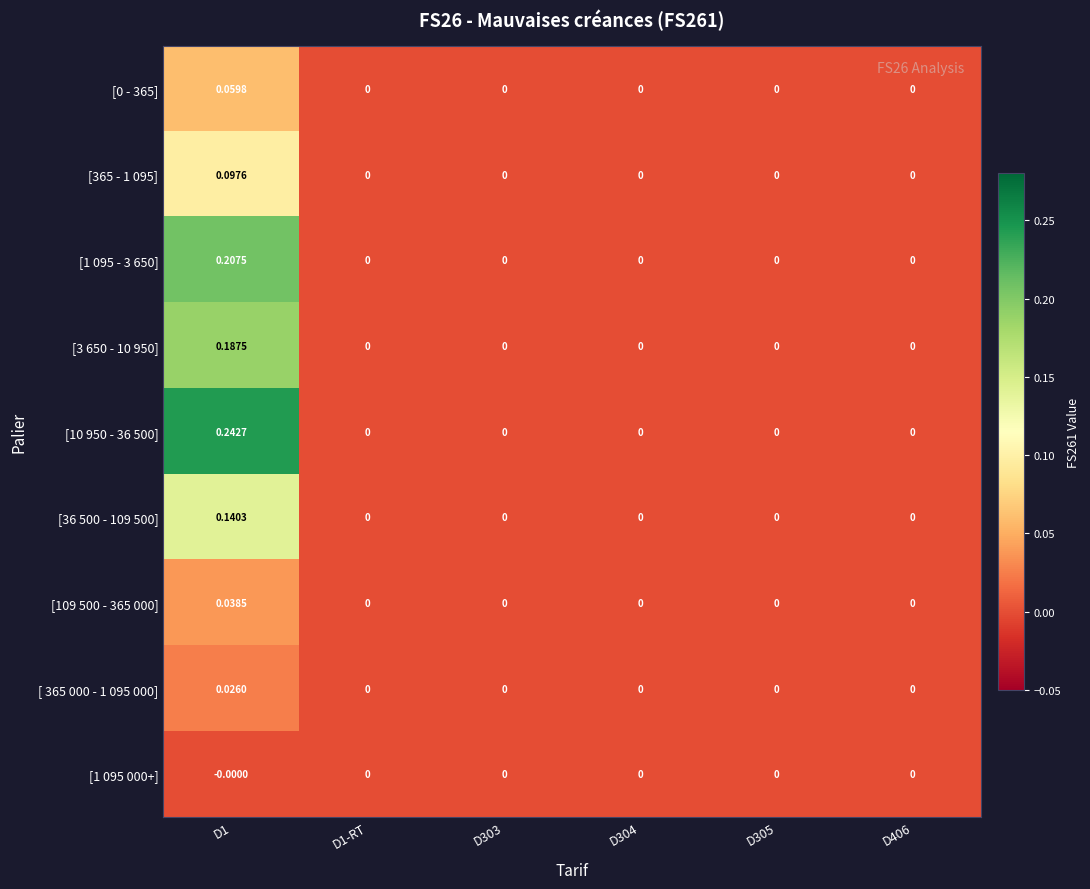

Which category has the lowest value across all series?

D1